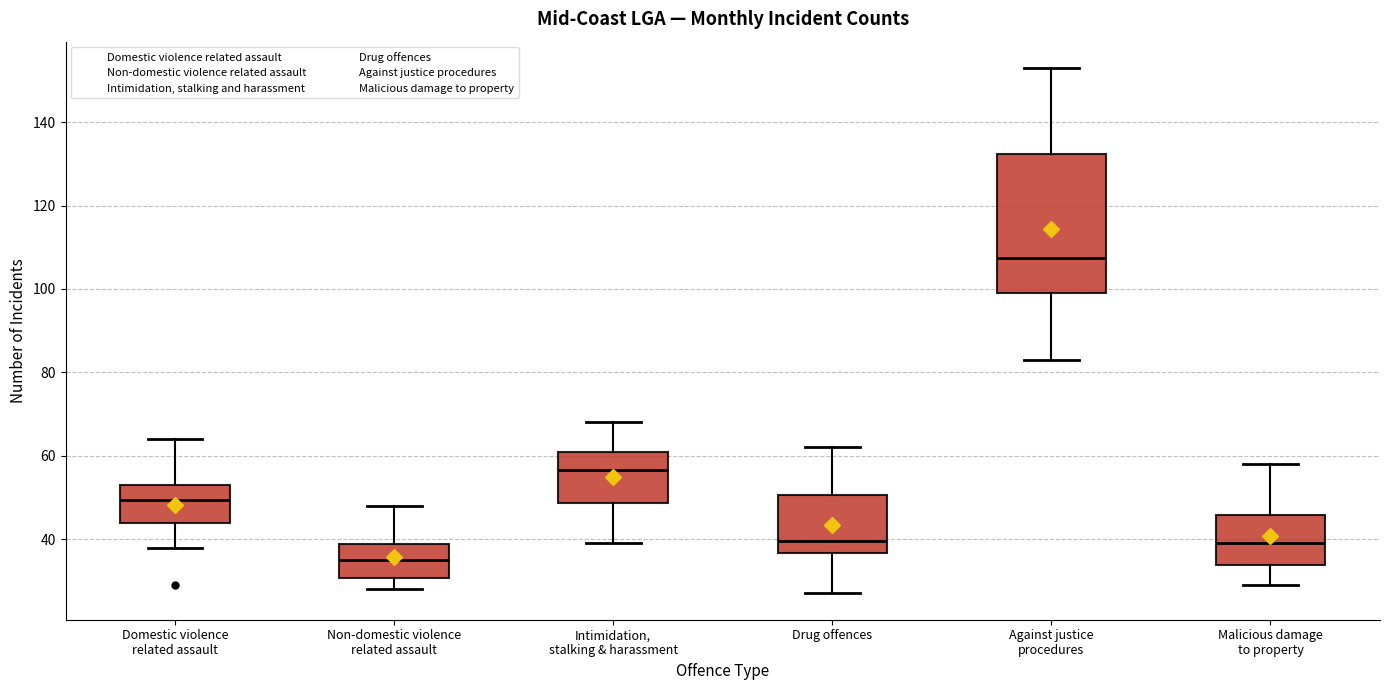

Reading left to right, read every box against the y-axis: the position of its median line, the range the box covers, and the ends of its whiskers. The values are not printed on the chart, so give them approximately, as read against the axis.

Domestic violence related assault: median 50, box 44 to 54, whiskers 38 to 64
Non-domestic violence related assault: median 36, box 30 to 38, whiskers 28 to 48
Intimidation, stalking & harassment: median 56, box 48 to 62, whiskers 40 to 68
Drug offences: median 40, box 36 to 50, whiskers 28 to 62
Against justice procedures: median 108, box 100 to 132, whiskers 84 to 154
Malicious damage to property: median 40, box 34 to 46, whiskers 30 to 58